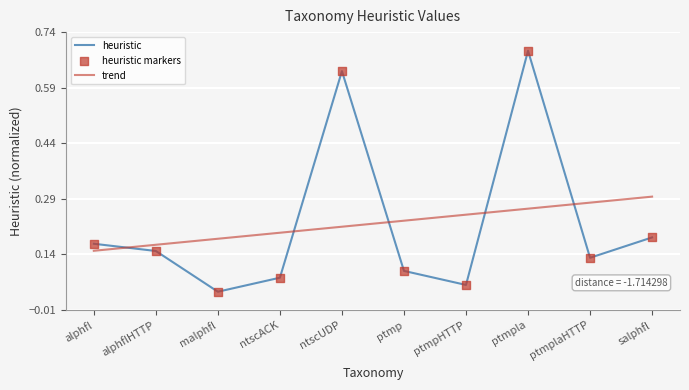

Which series changed the most between alphflHTTP and ptmpla?

heuristic